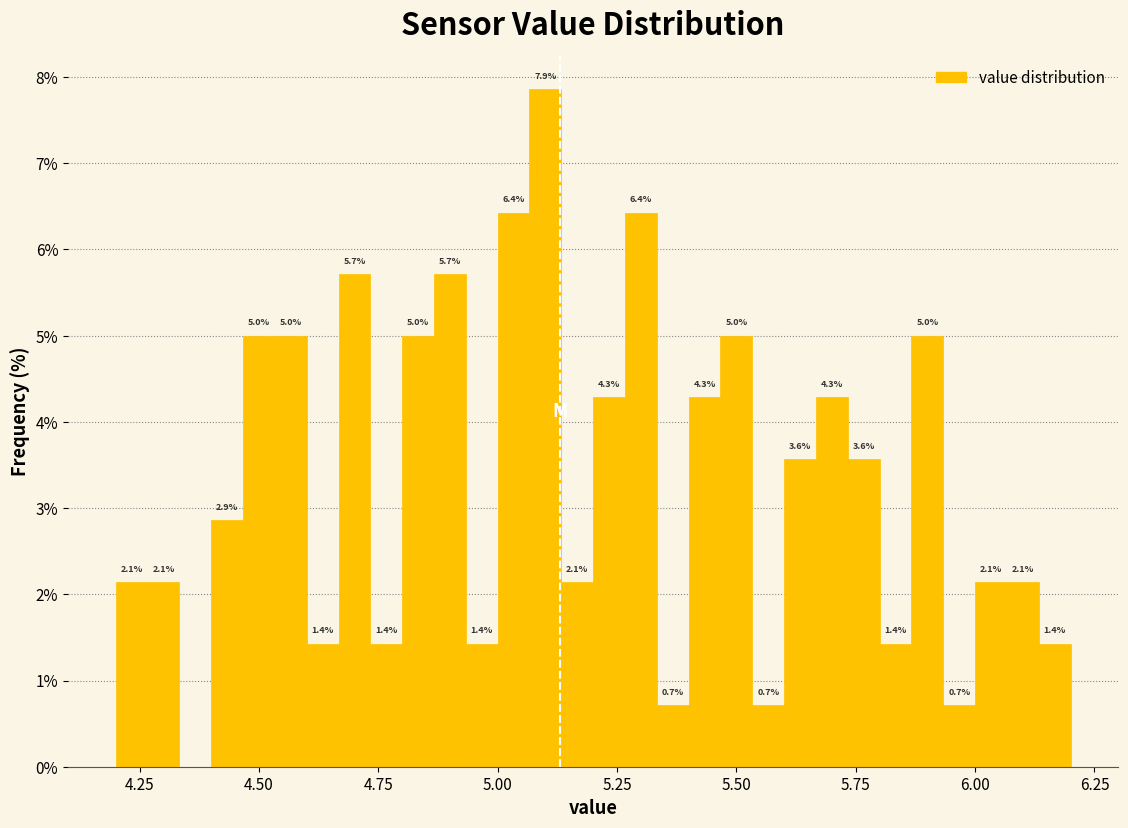

Around what value on the x-axis is the tallest bar? Give the approximate position of its centre, as read against the axis.

5.10